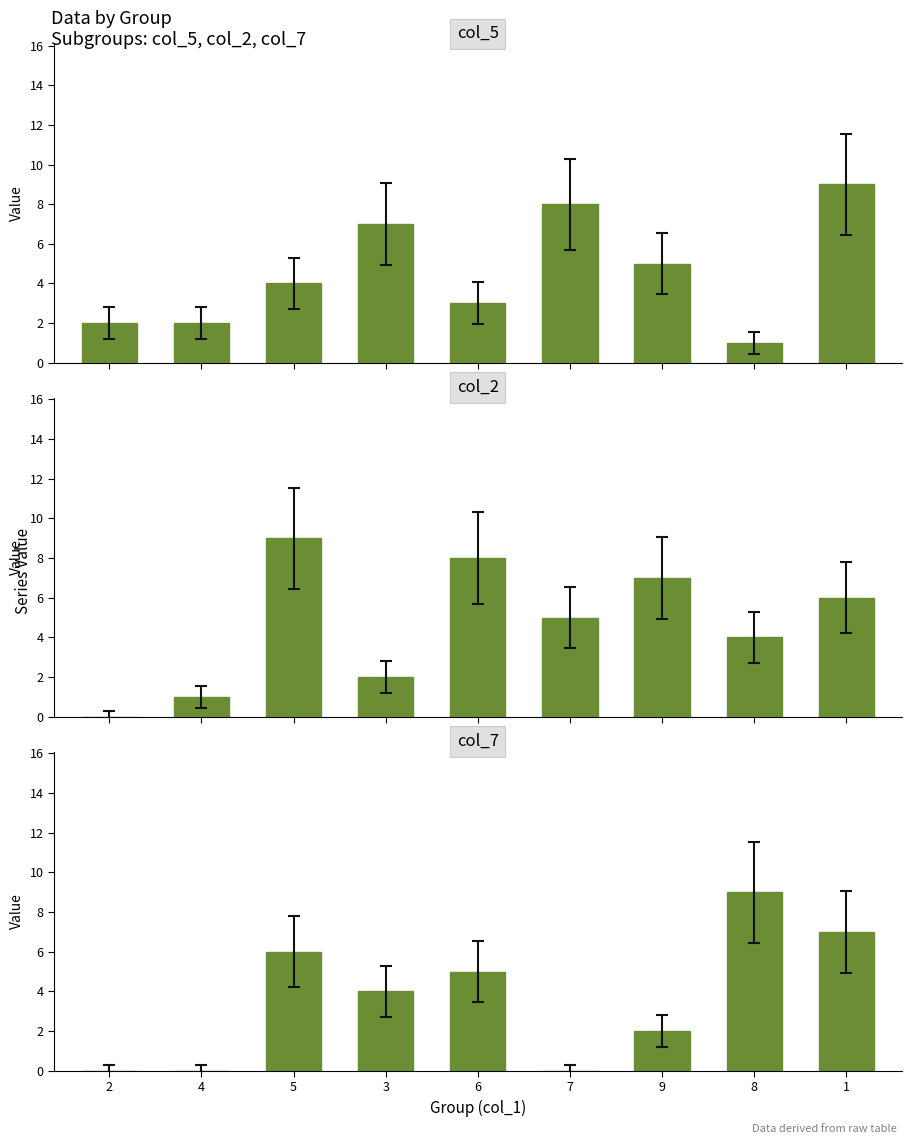

What is the highest value of the col_7 series?

9